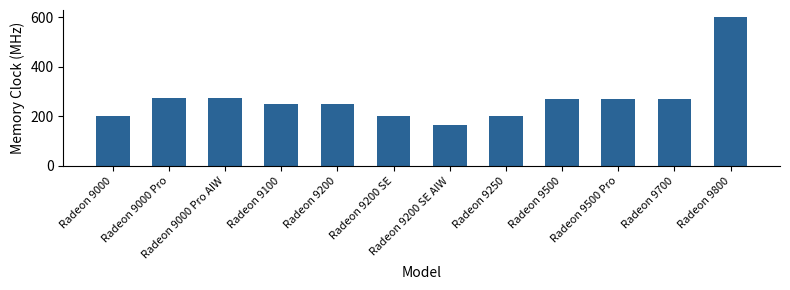

What is the ratio of the value at Radeon 9200 SE to the value at Radeon 9800?

0.3